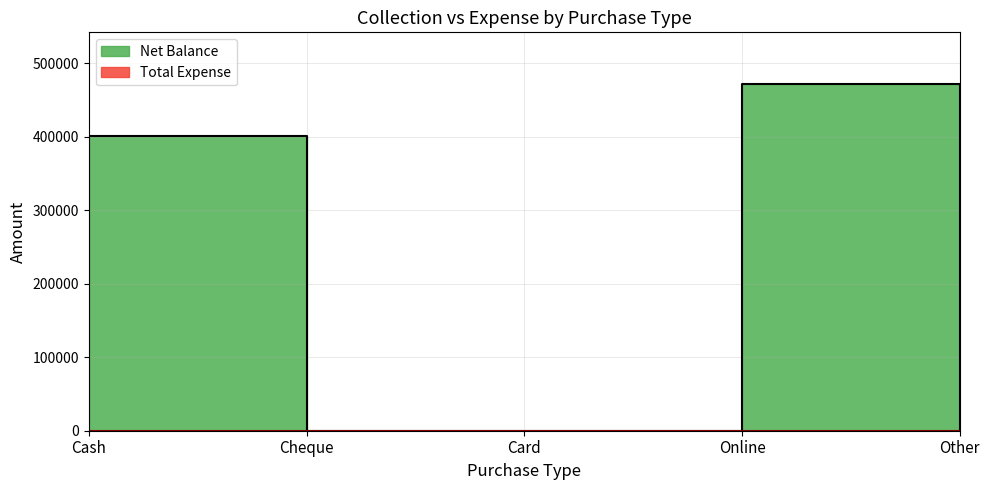

What is the average value?

174440